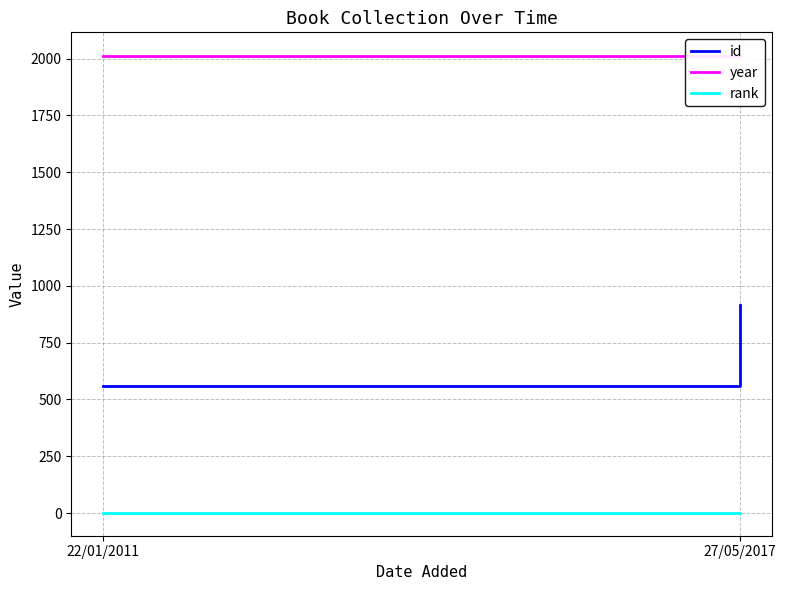

Which series has the largest total across all categories?

year